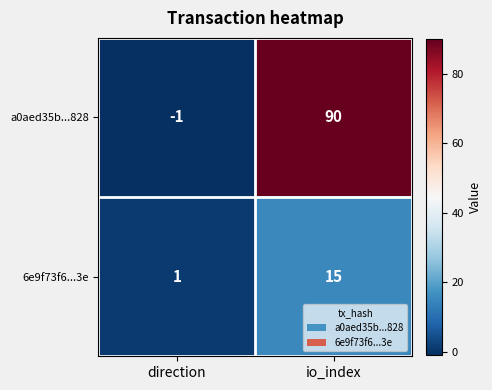

How many distinct data groups are displayed?

2